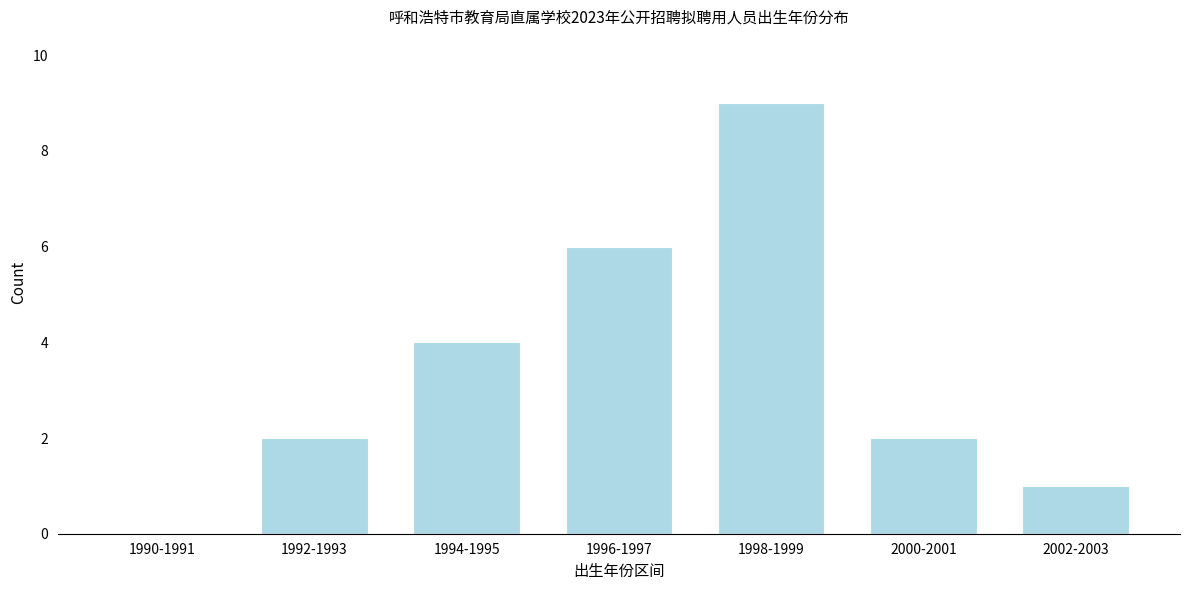

Reading left to right, list all the values displayed in this chart.

1990-1991=0	1992-1993=2	1994-1995=4	1996-1997=6	1998-1999=9	2000-2001=2	2002-2003=1